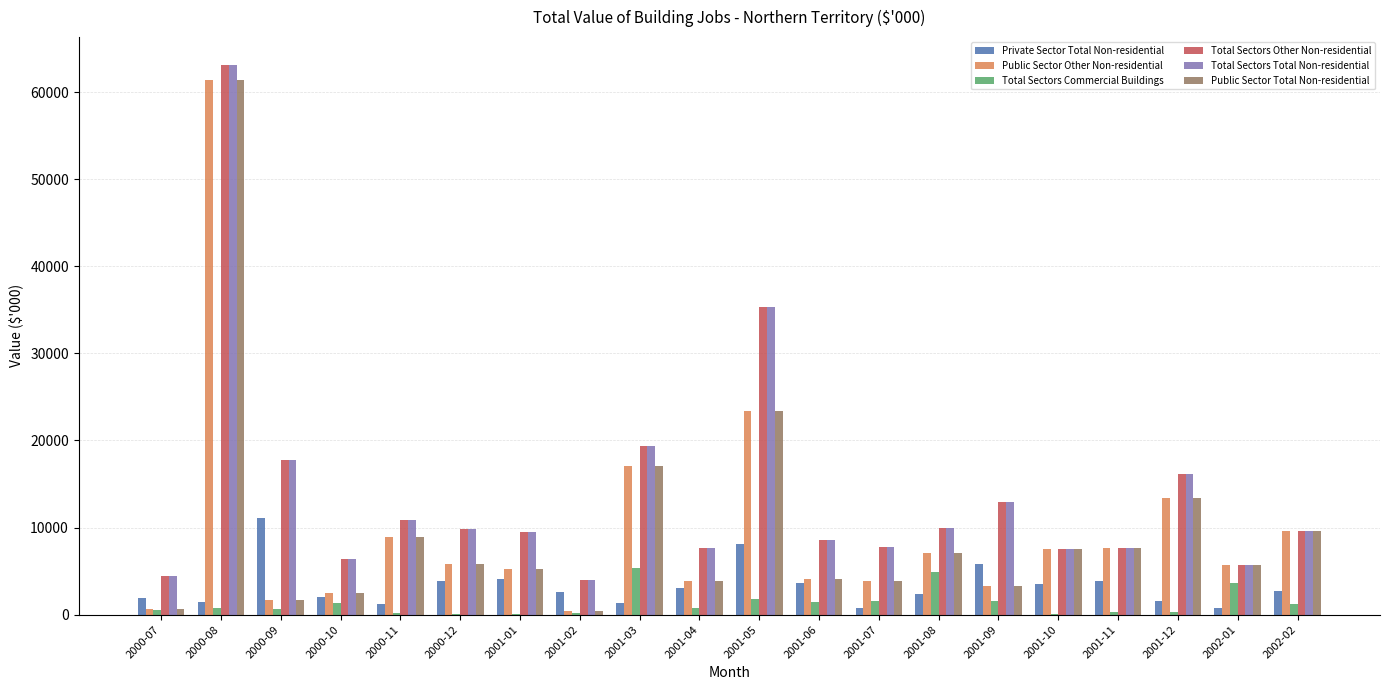

The value of Total Sectors Total Non-residential at 2001-12 is 10065. True or false?

False